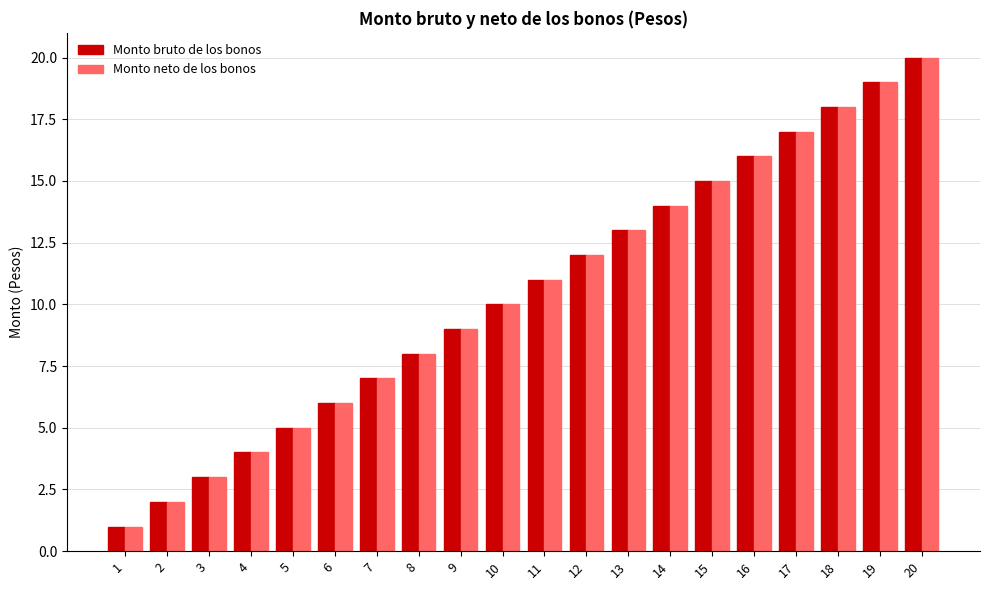

Is the value of Monto neto de los bonos at 5 greater than the value of Monto bruto de los bonos at 16?

No